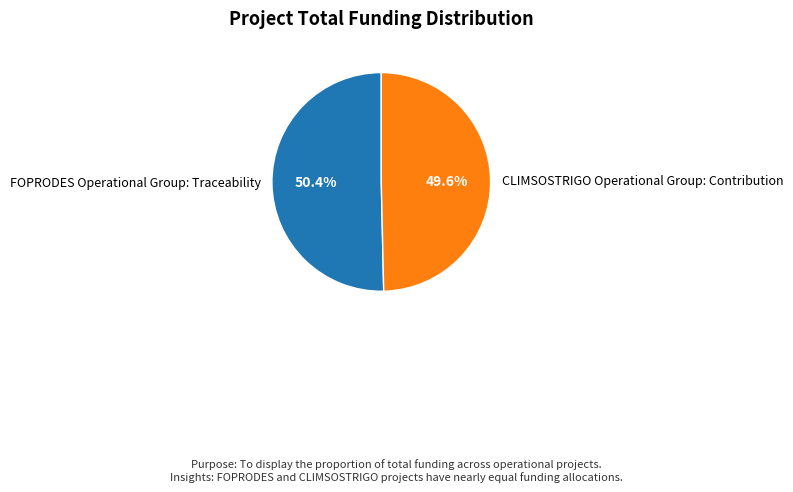

Which slice is the smallest?

CLIMSOSTRIGO Operational Group: Contribution